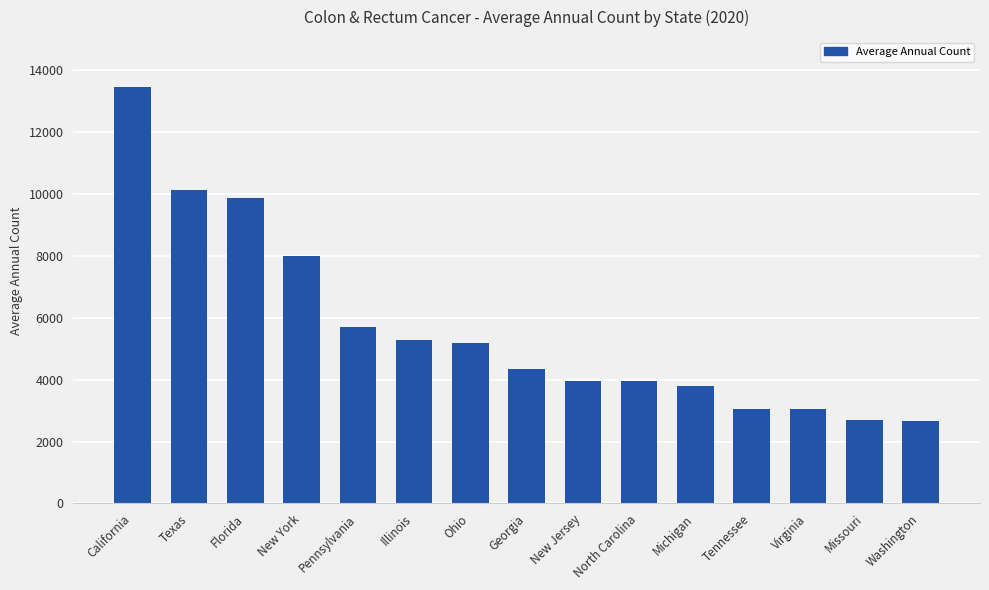

What is the maximum value shown in the chart?

13448